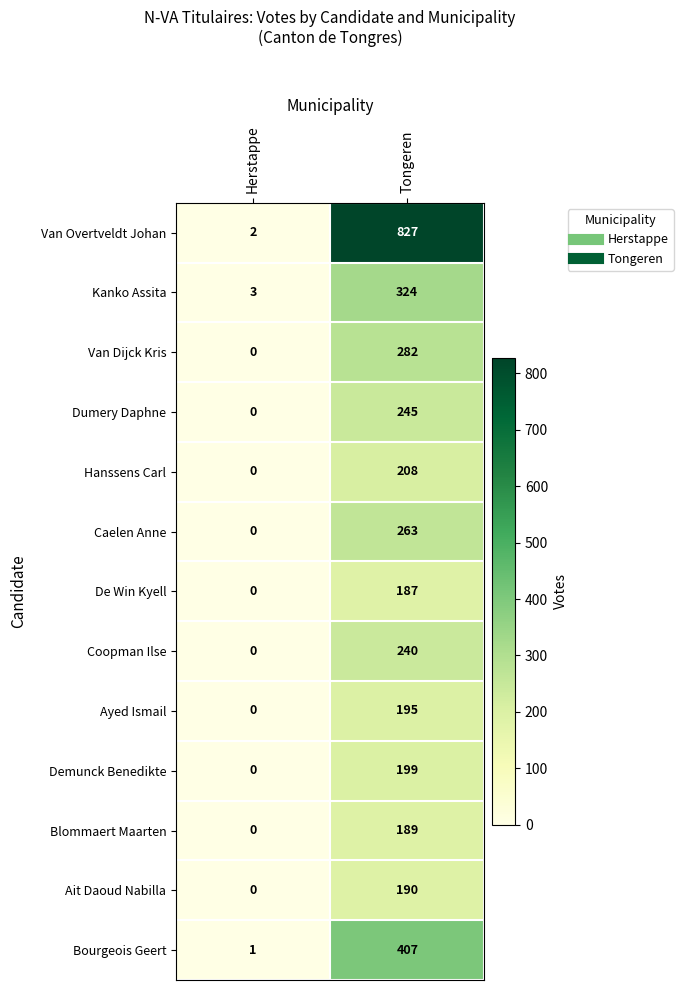

Which series has the largest range (max minus min)?

Van Overtveldt Johan